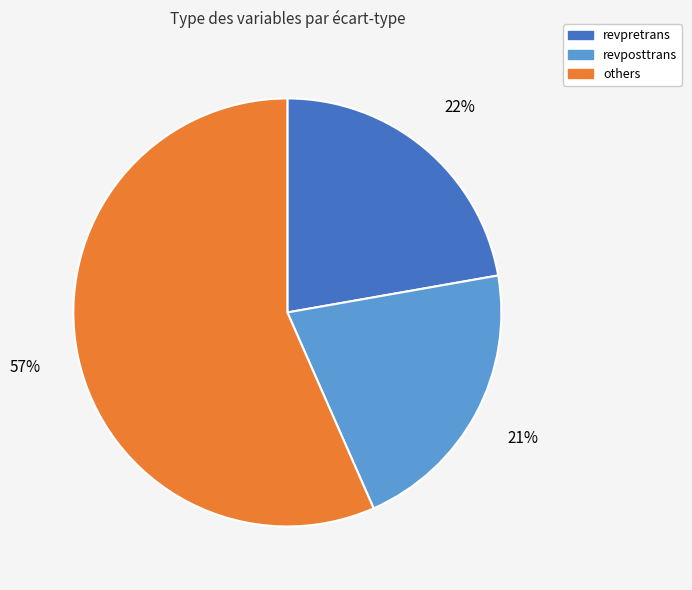

True or false: revposttrans accounts for 33% of the total.

False